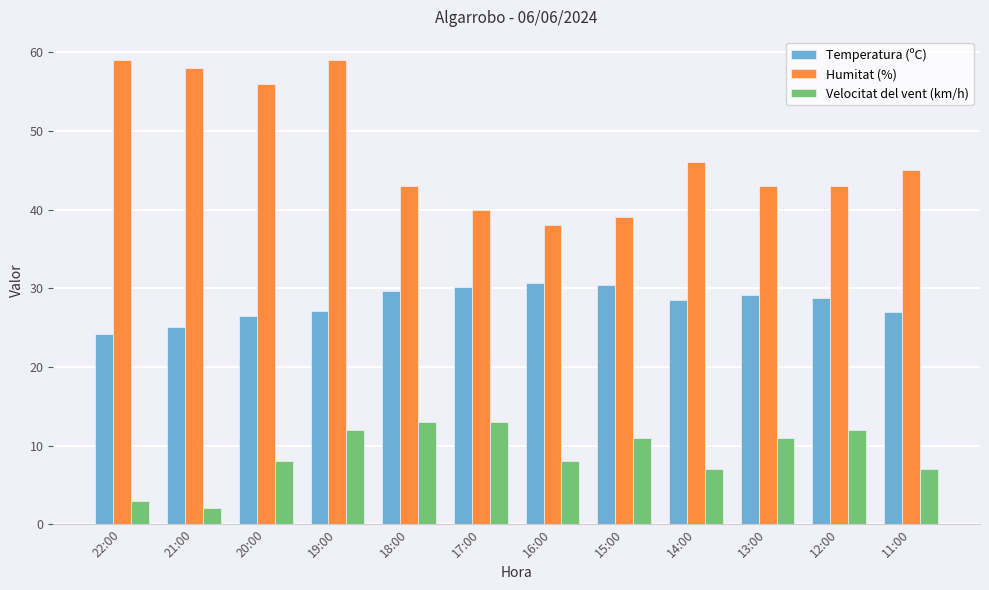

List the series in order of their peak value, highest first.

Humitat (%), Temperatura (ºC), Velocitat del vent (km/h)